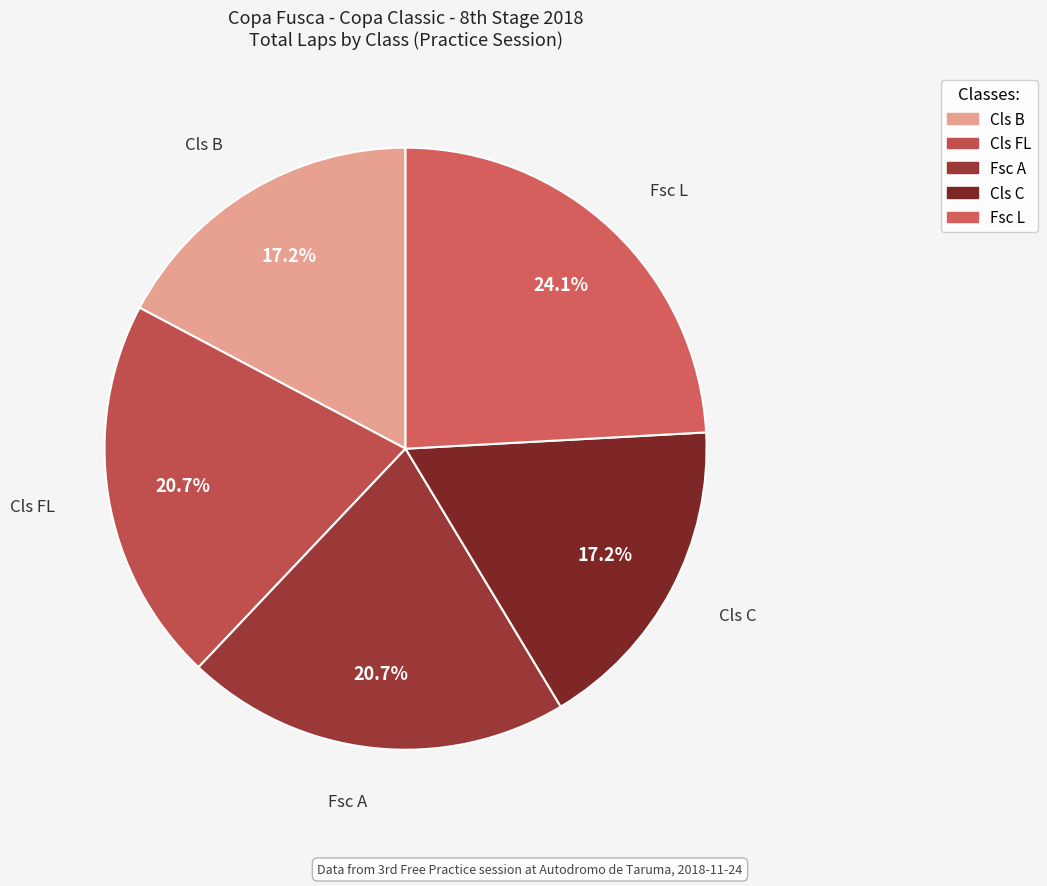

What is the ratio of the value at Cls FL to the value at Cls C?

1.2